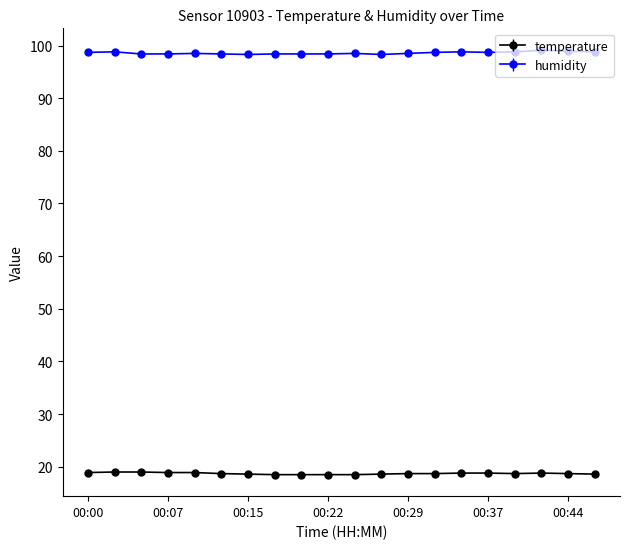

What is the value of the humidity point at the 8th from the left?

98.4